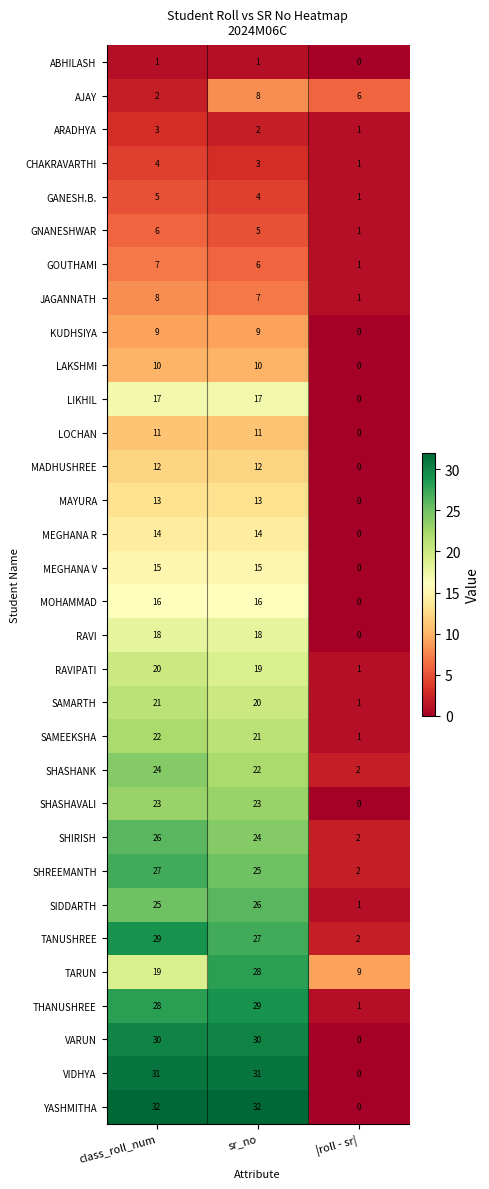

At which label does AJAY first exceed 6?

sr_no